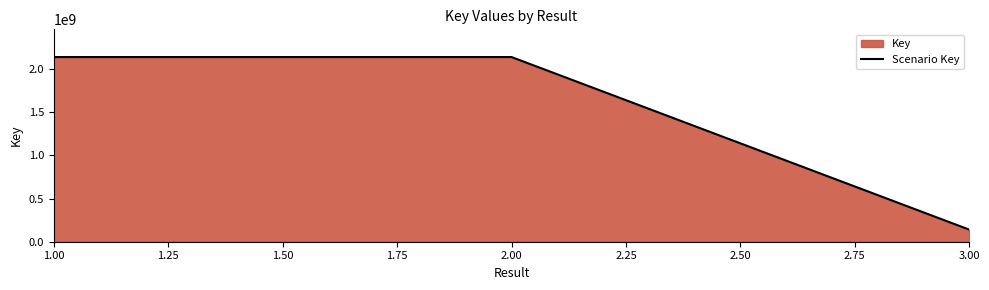

Which has a higher value, 3.00 or 1.00?

1.00